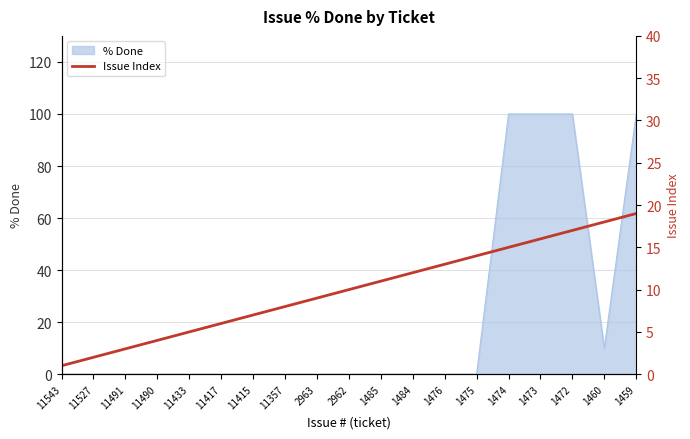

The chart shows a value of 17 at 1472. True or false?

True